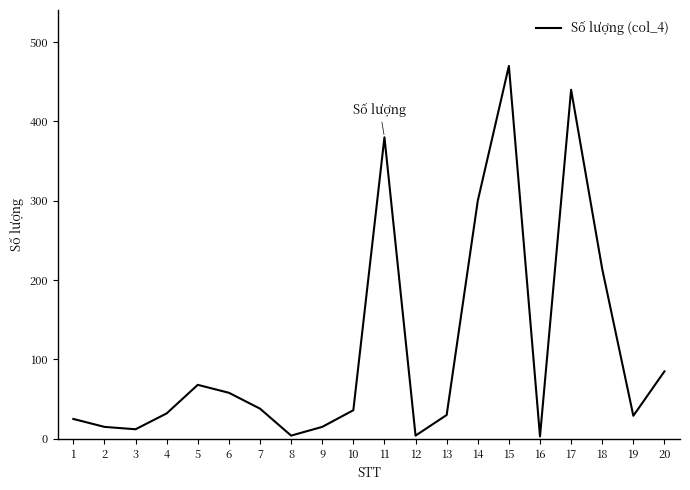

The value at 4 is 50. True or false?

False